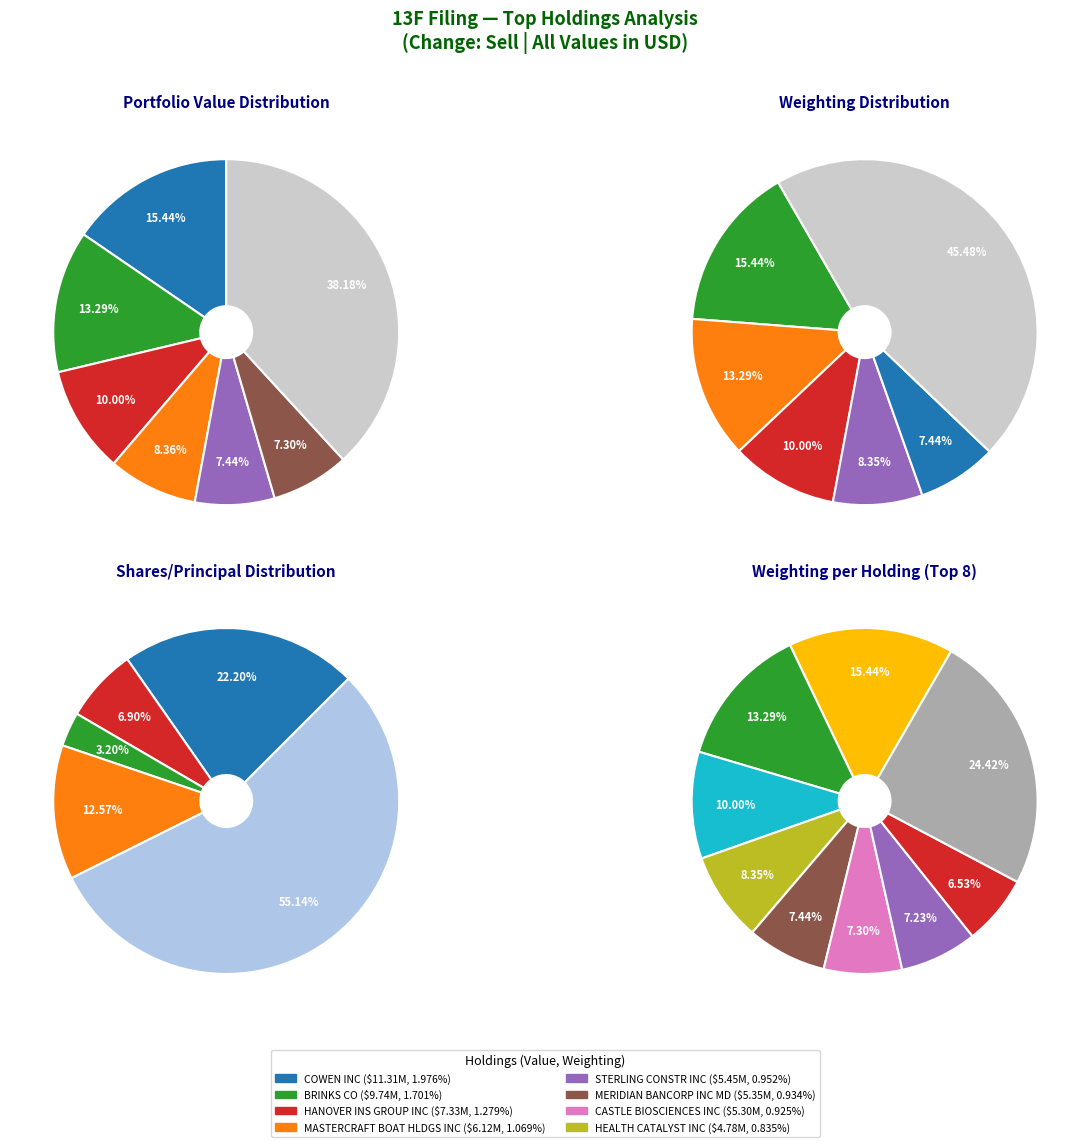

What is the total percentage of THOR INDS INC and MERIDIAN BANCORP INC MD?

13.1%